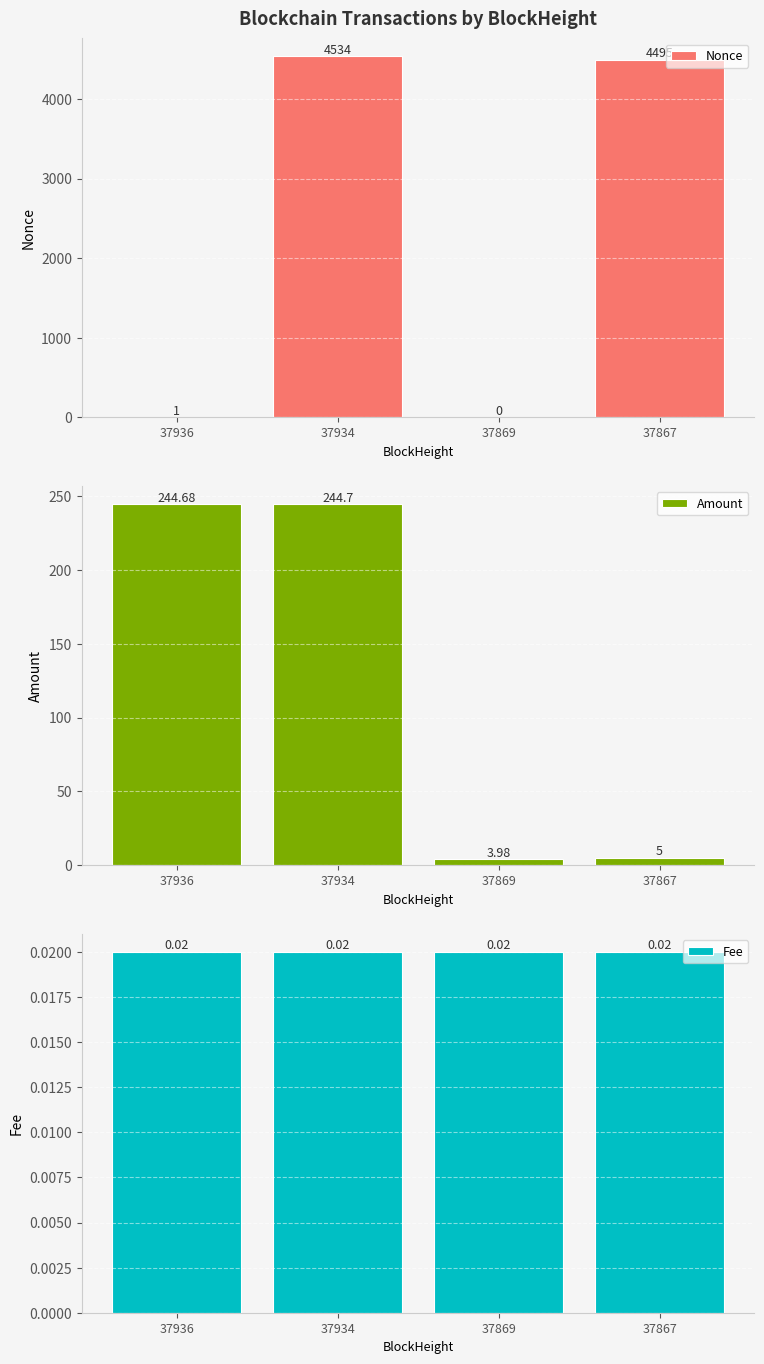

What is the total value across all series at 37867?

4500.0